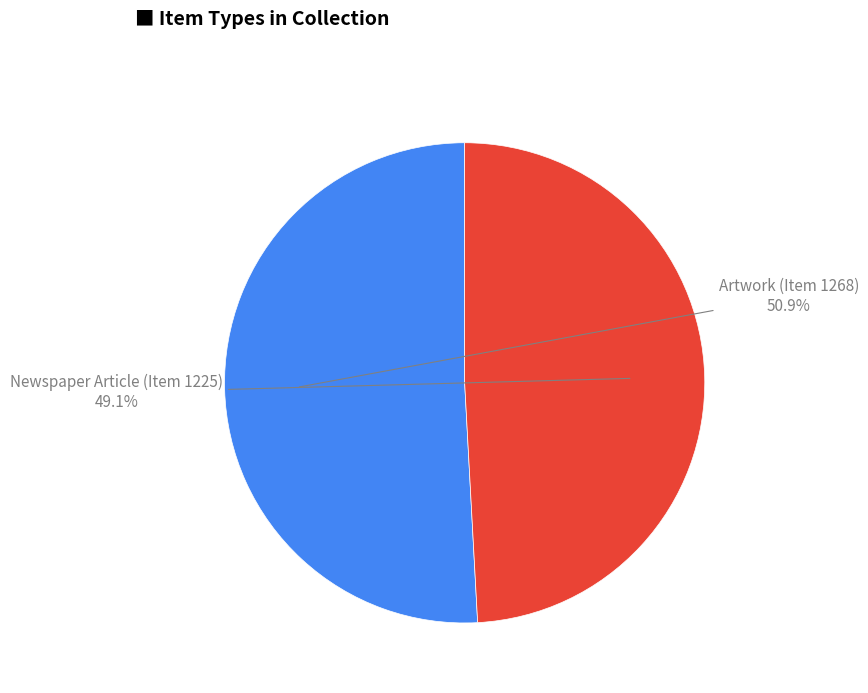

Is there any slice that represents more than half of the pie?

Yes